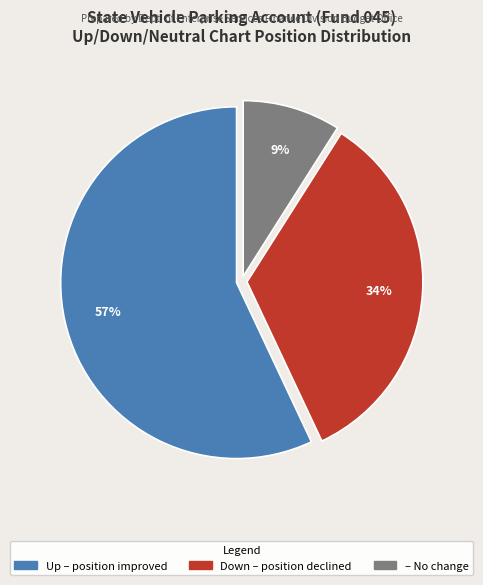

Does any single category account for the majority?

Yes